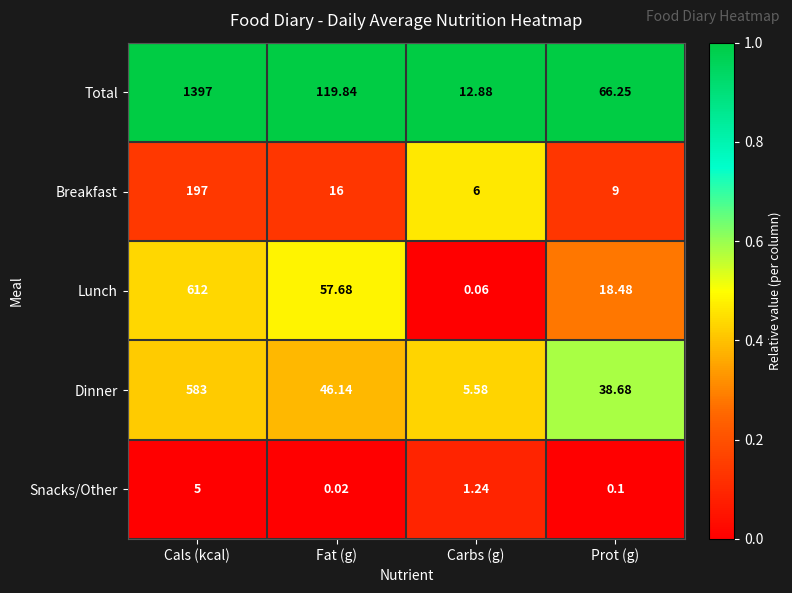

Which series has the widest spread of values?

Total